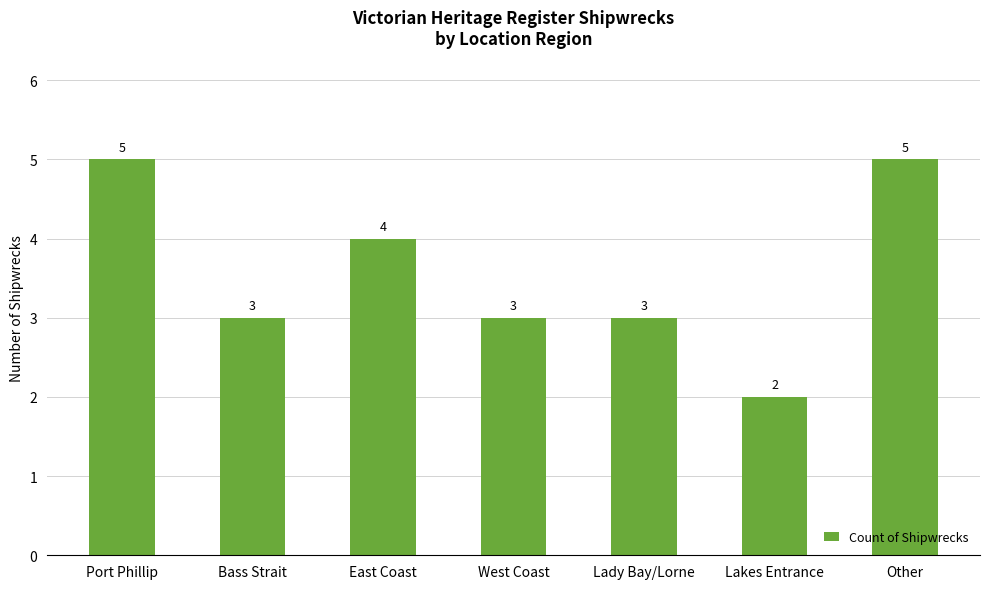

What is the difference between the maximum and minimum values?

3